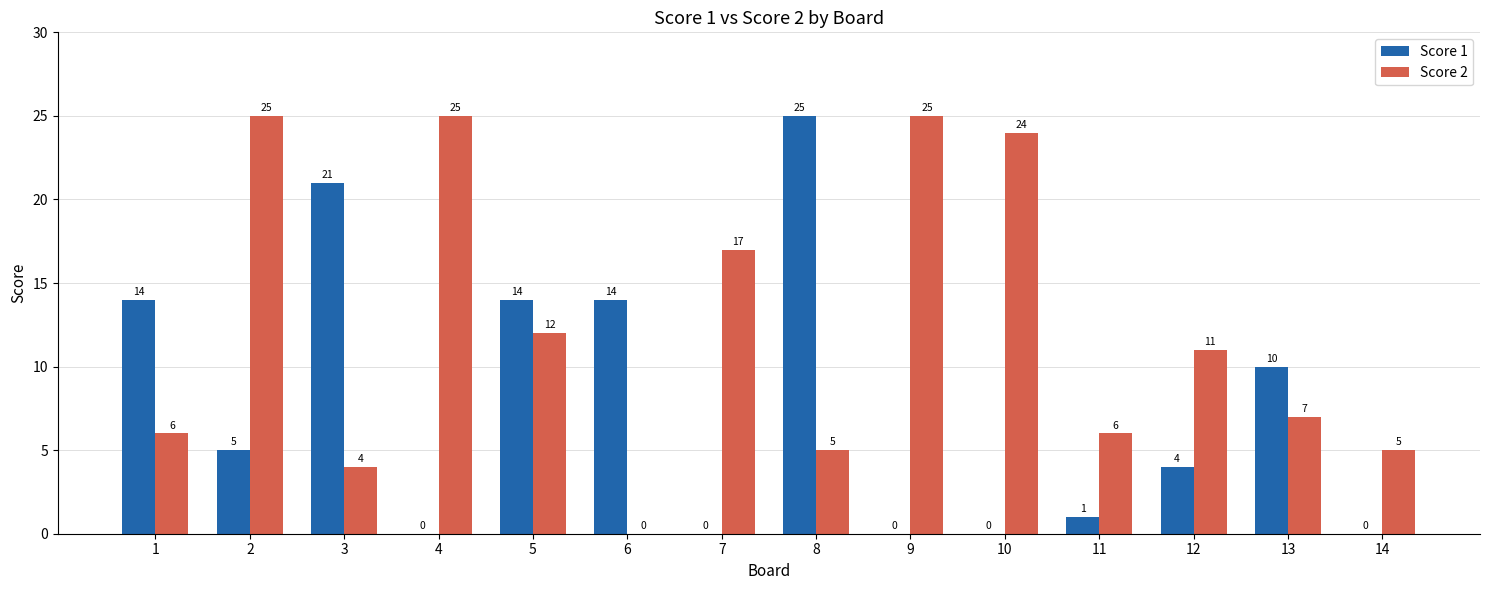

Is it true that Score 1 equals 1 at 11?

True